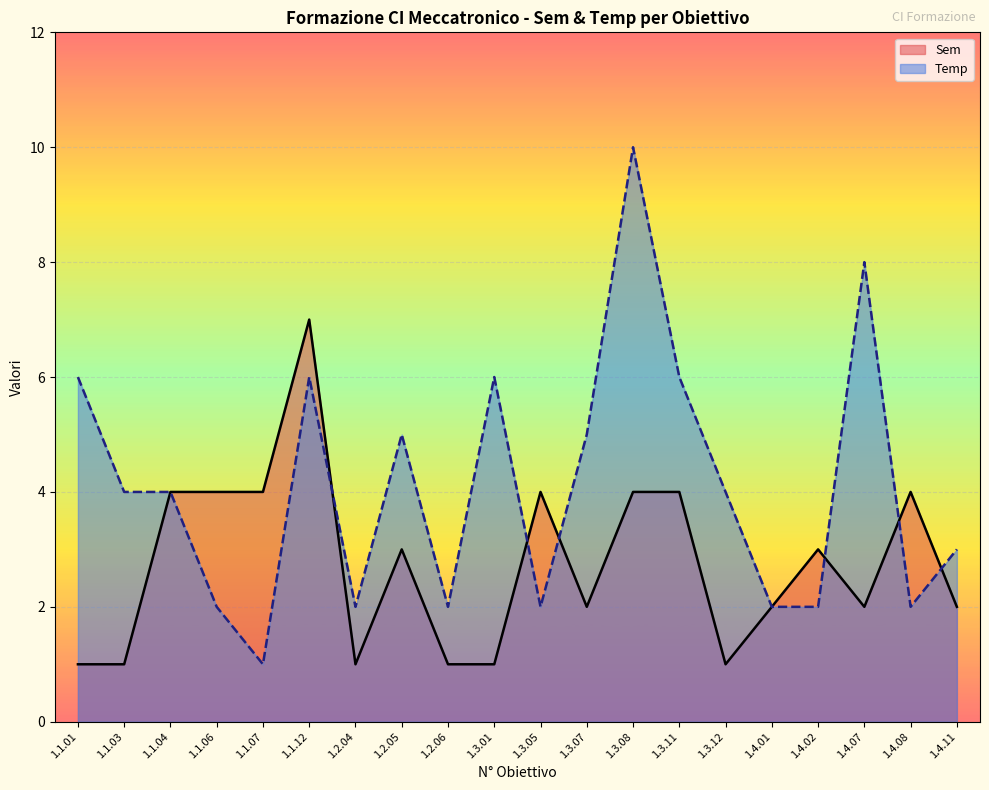

What is the label of the 13th point from the left?

1.3.08